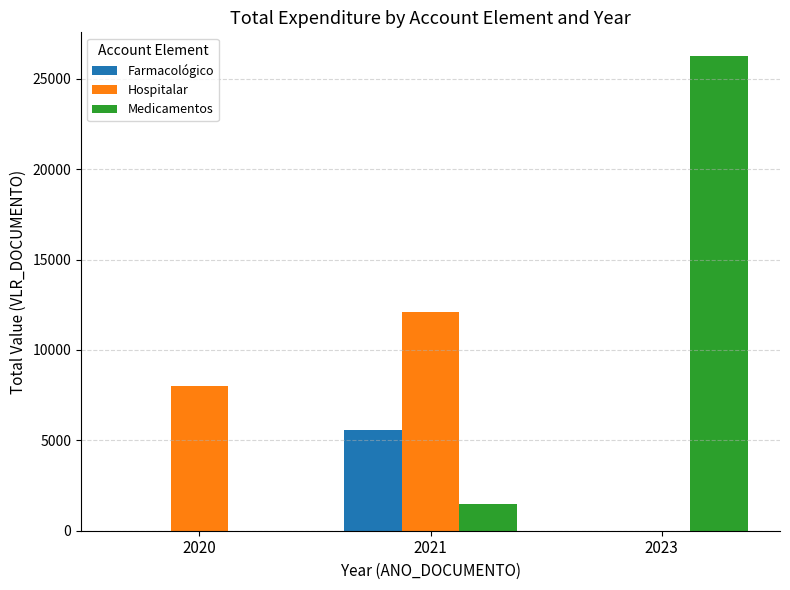

Reading left to right, transcribe all the data shown in this chart.

Farmacológico: 0.0	5586.1	0.0
Hospitalar: 7999.1	12088.6	0.0
Medicamentos: 0.0	1460.0	26252.7